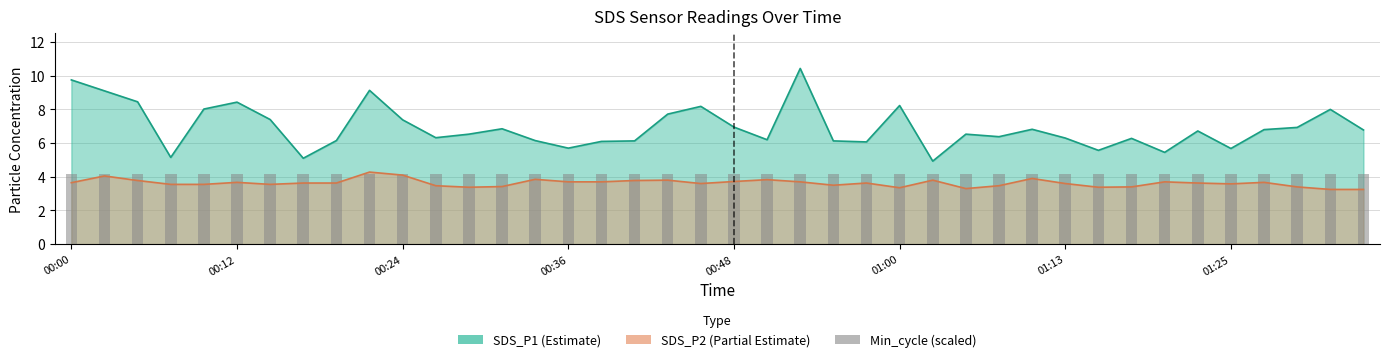

What is the average value of the SDS_P2 series?

3.6